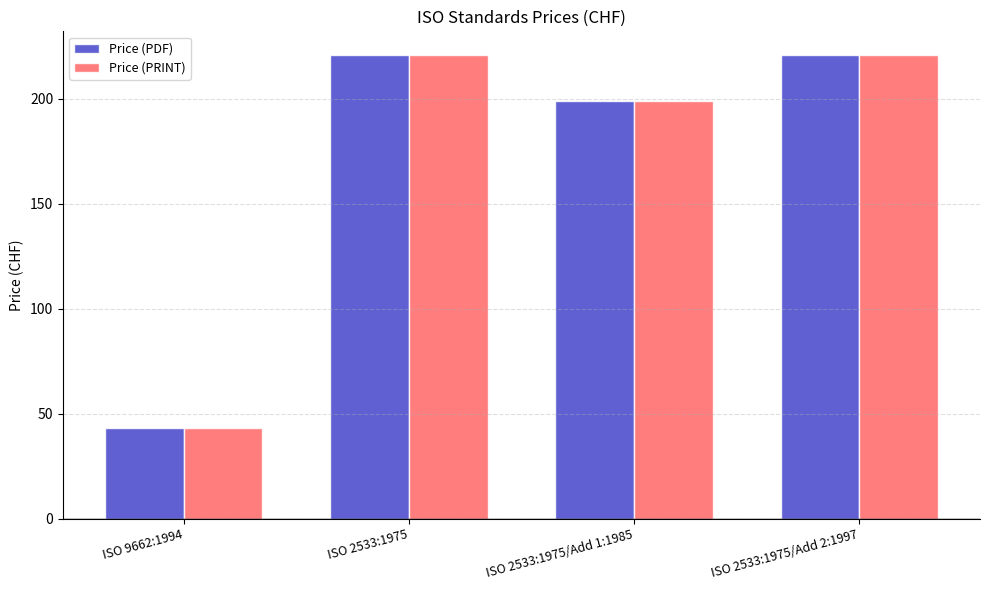

What position from the right is ISO 2533:1975/Add 2:1997?

1